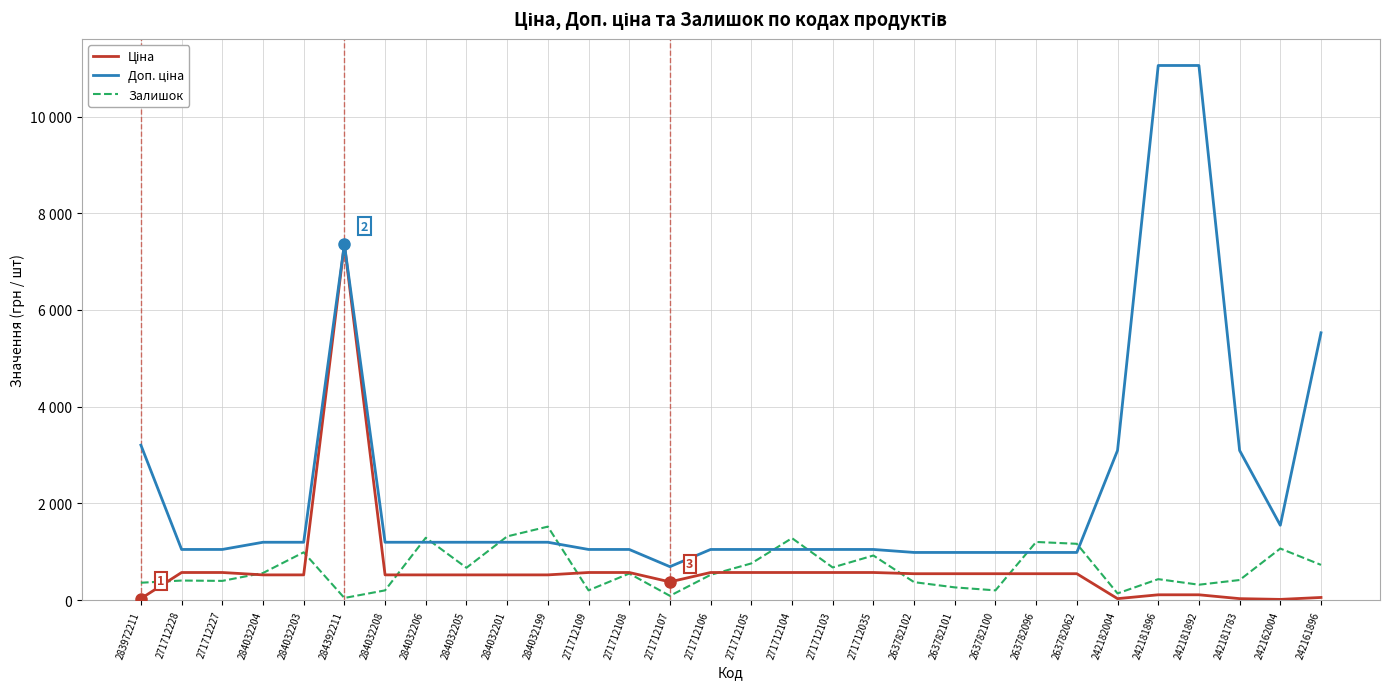

Rank the series at 263782101 from highest to lowest value.

Доп. ціна, Ціна, Залишок